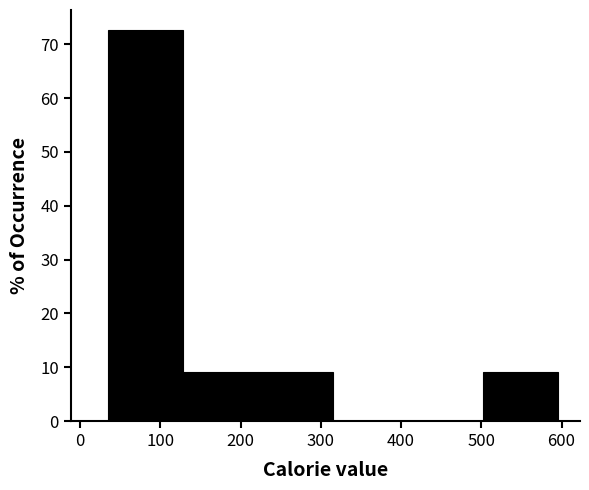

Reading left to right, list every bar in this chart as the range it spans on the x-axis followed by its height. Neither the bar edges nor the heights are printed on the chart, so give them approximately, as read against the axes.

40 to 130: 73
130 to 220: 9
220 to 320: 9
320 to 410: 0
410 to 500: 0
500 to 600: 9